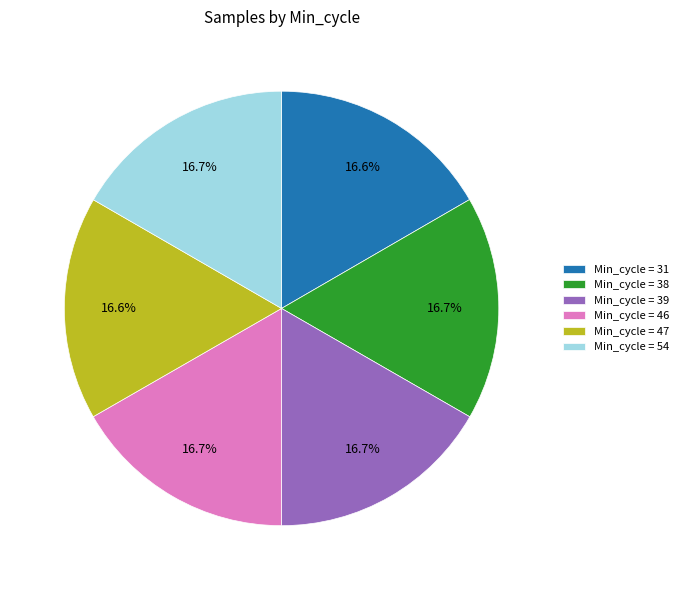

To the nearest percent, what is the average slice percentage?

17%